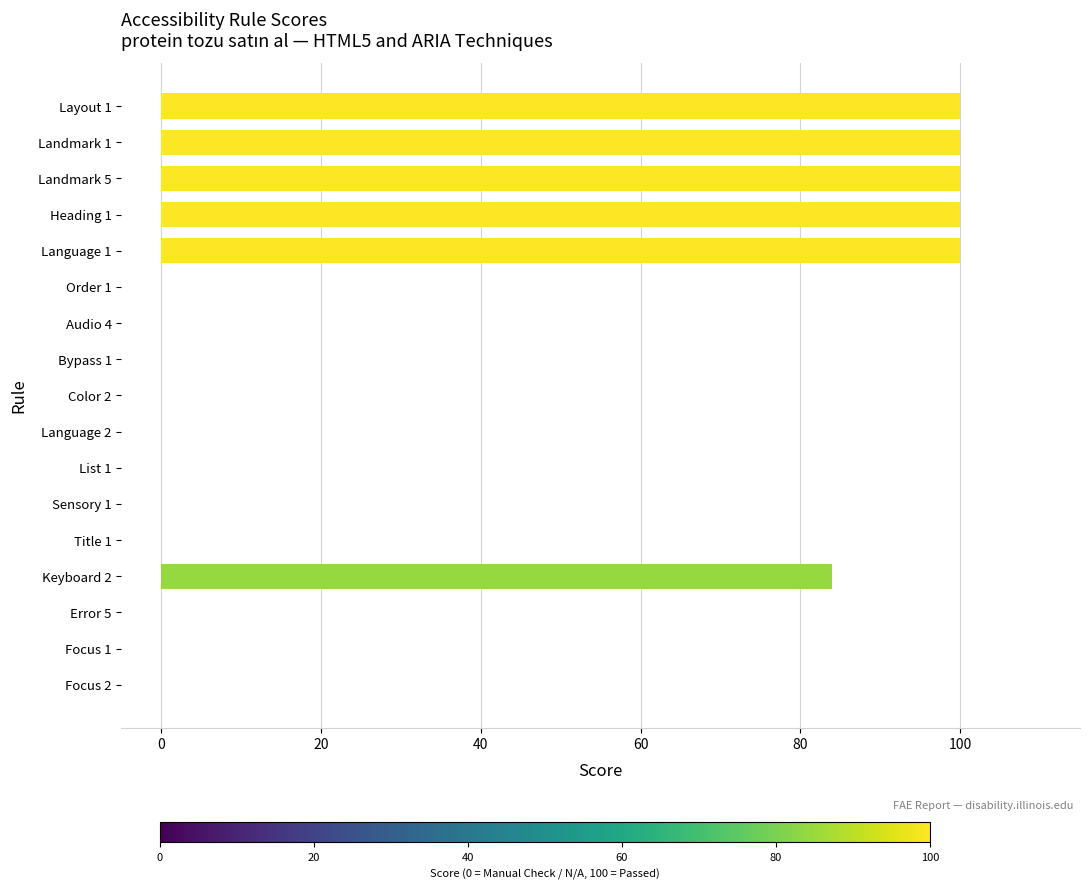

Are the bars horizontal?

Yes